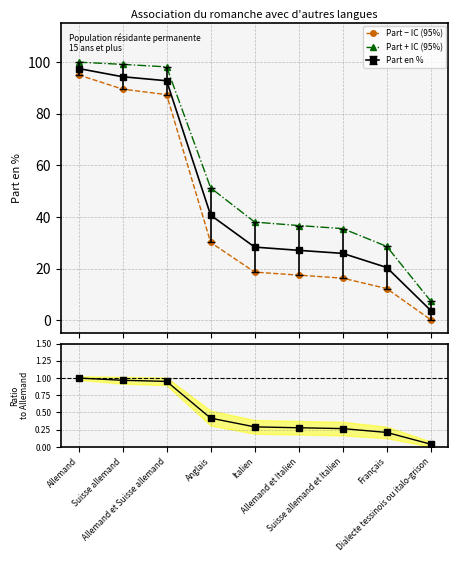

What is the lowest value of the Part + IC (95%) series?

7.4